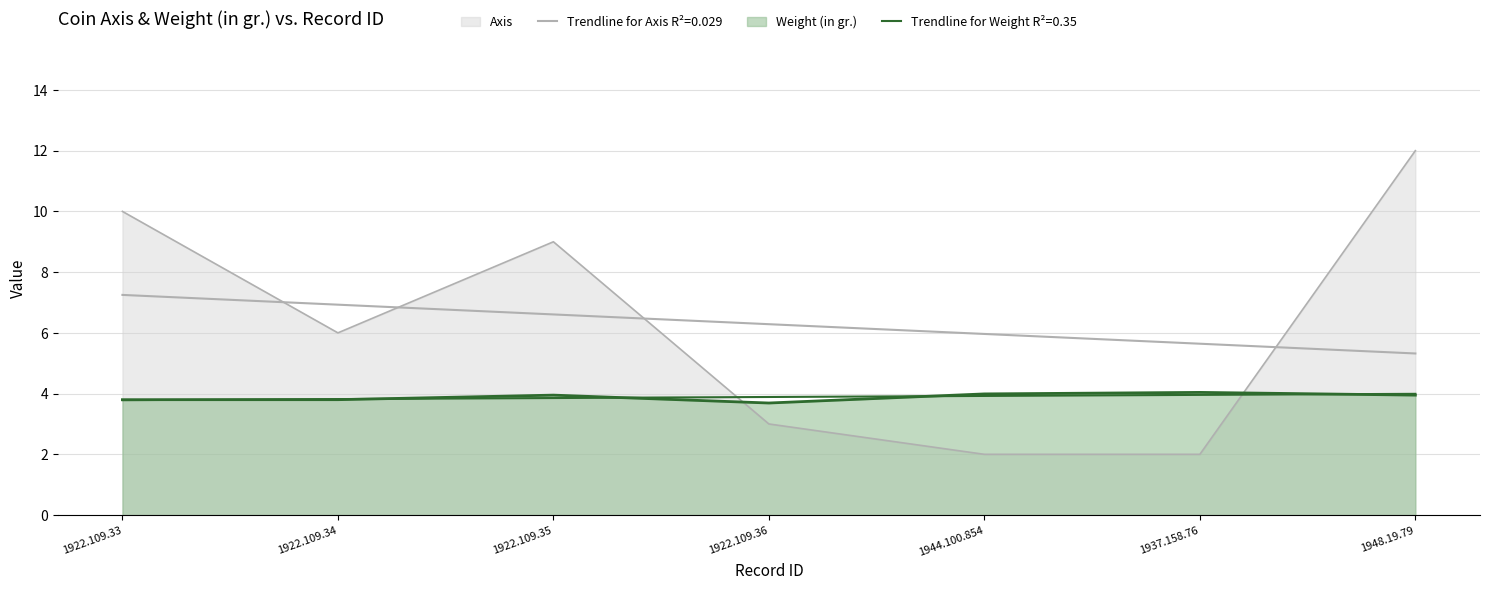

Which has a higher value, 1948.19.79 or 1922.109.35?

1948.19.79